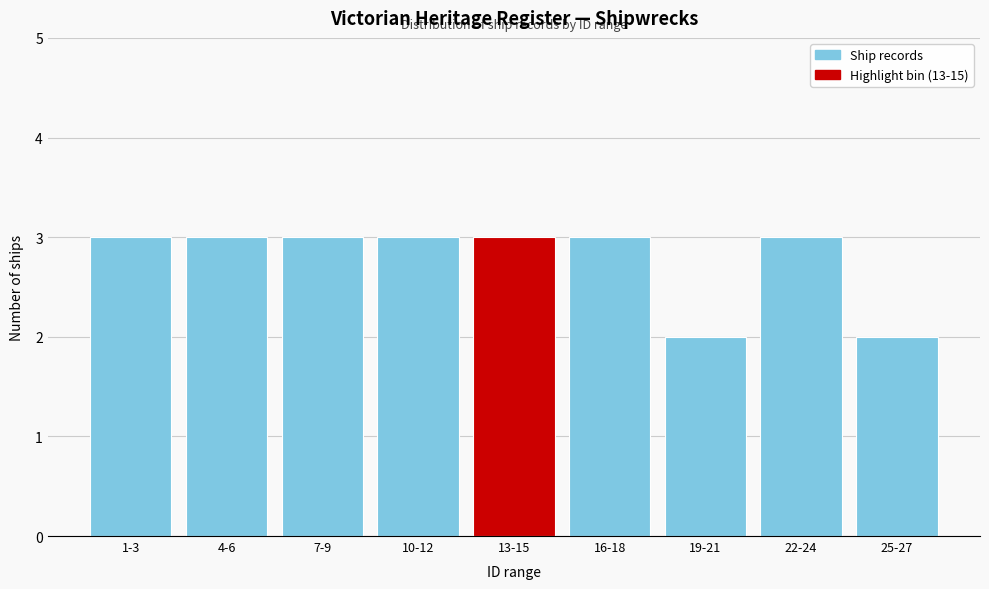

Reading left to right, extract all data points from this chart.

1-3=3	4-6=3	7-9=3	10-12=3	13-15=3	16-18=3	19-21=2	22-24=3	25-27=2